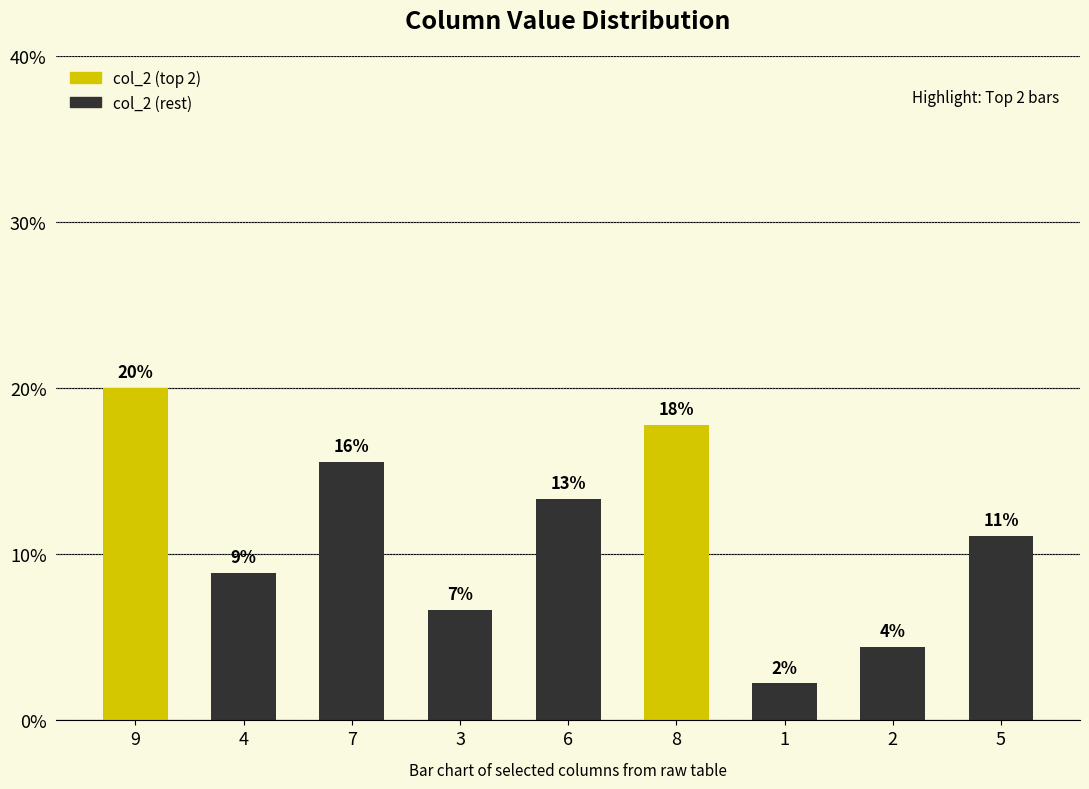

What position from the left is 4?

2